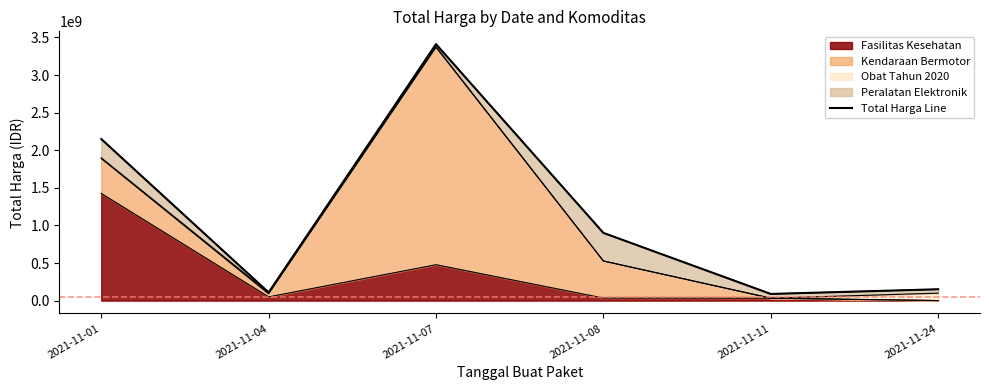

What is the difference between the maximum and second lowest values?

3302381240